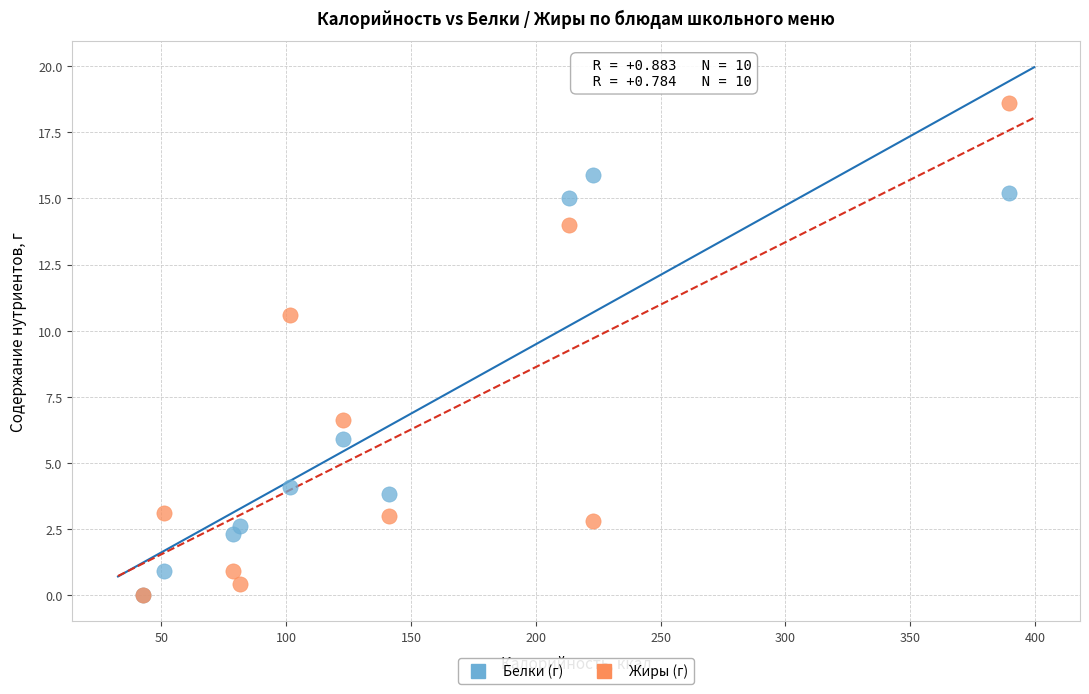

Across all series, what Y value is closest to 9?

10.6